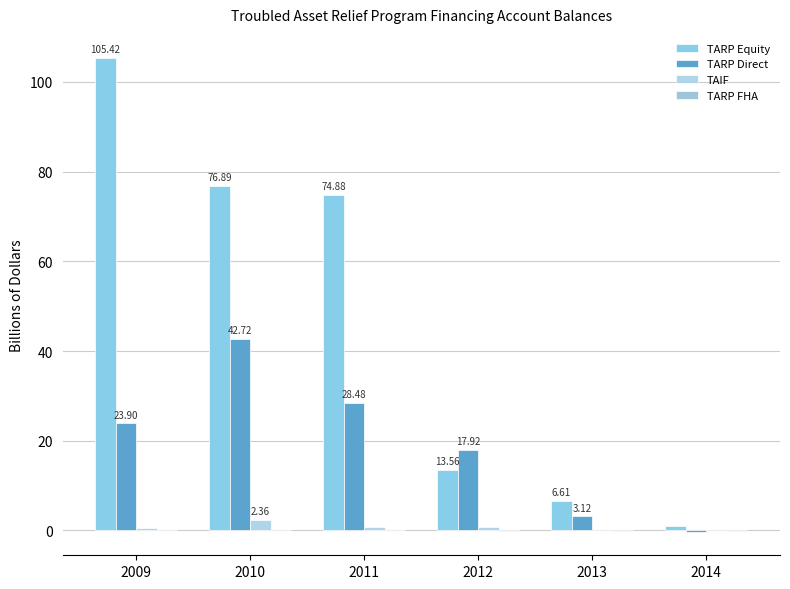

How many data points does each series have?

6